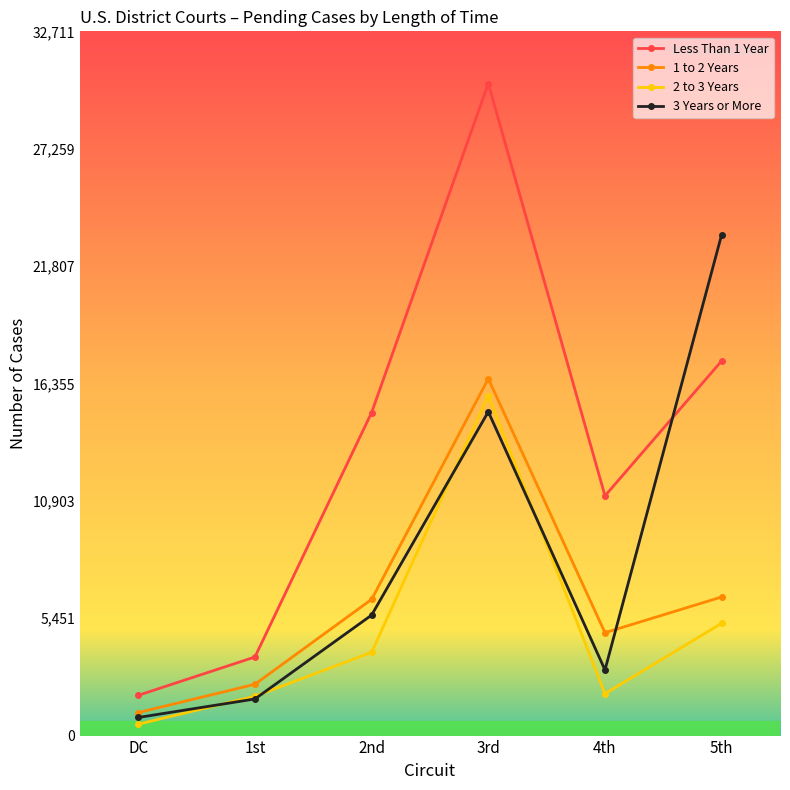

How many interior local peaks does the 2 to 3 Years series have?

1